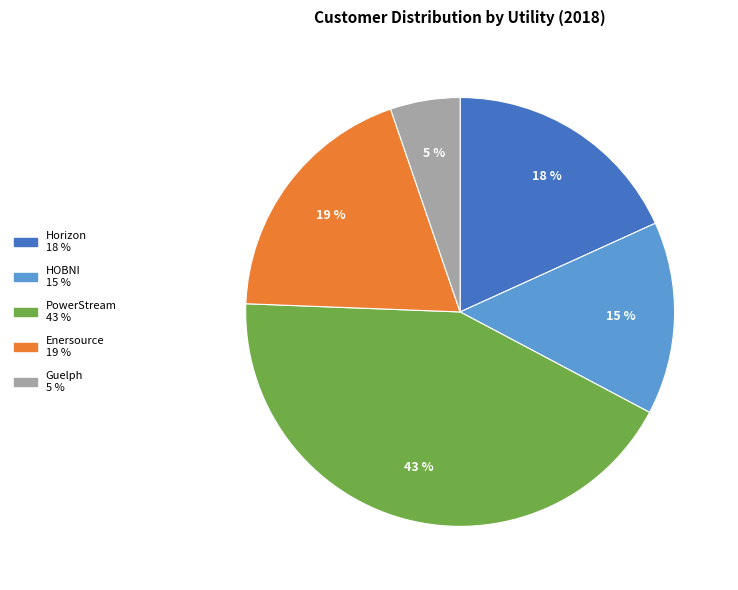

How many segments does this pie chart have?

5